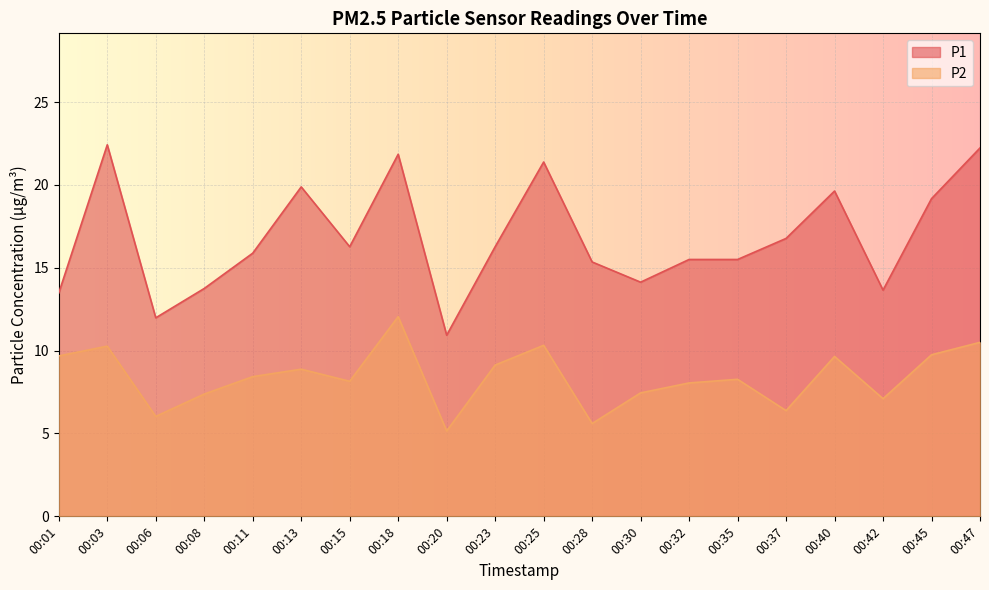

What is the smallest value displayed?

5.2